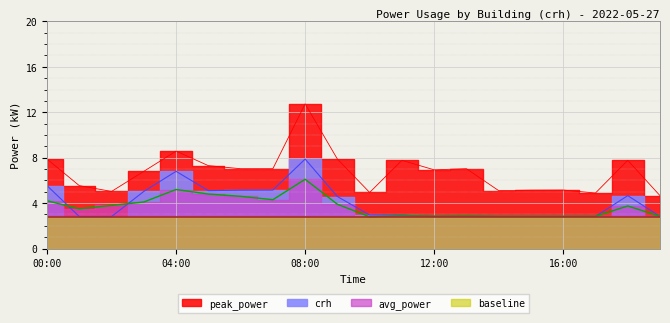

Which category has the lowest value in the peak_power series?

19:00